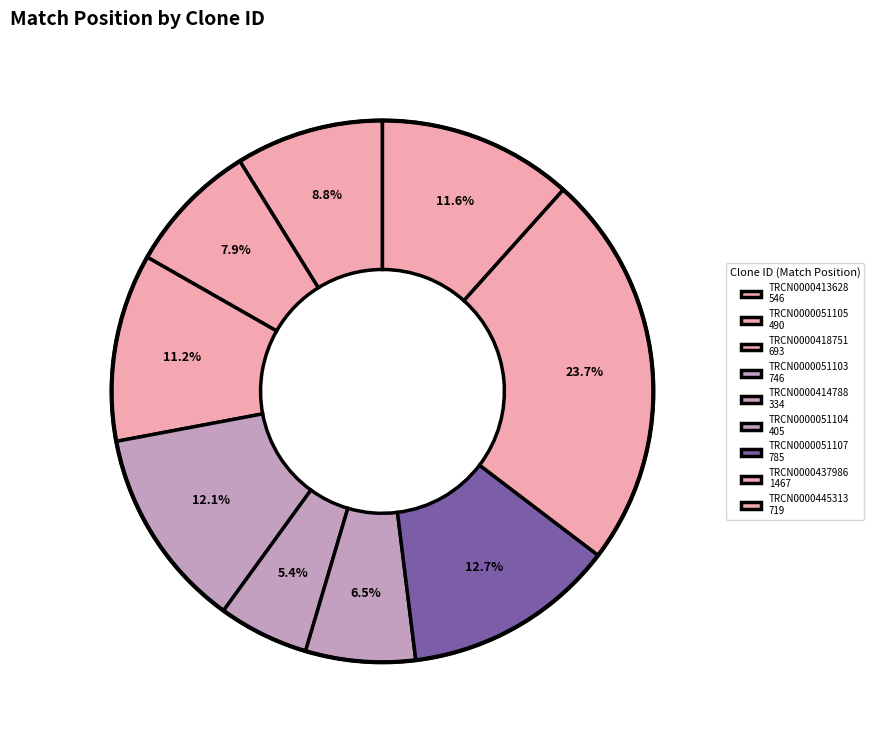

How many slices are in this pie chart?

9